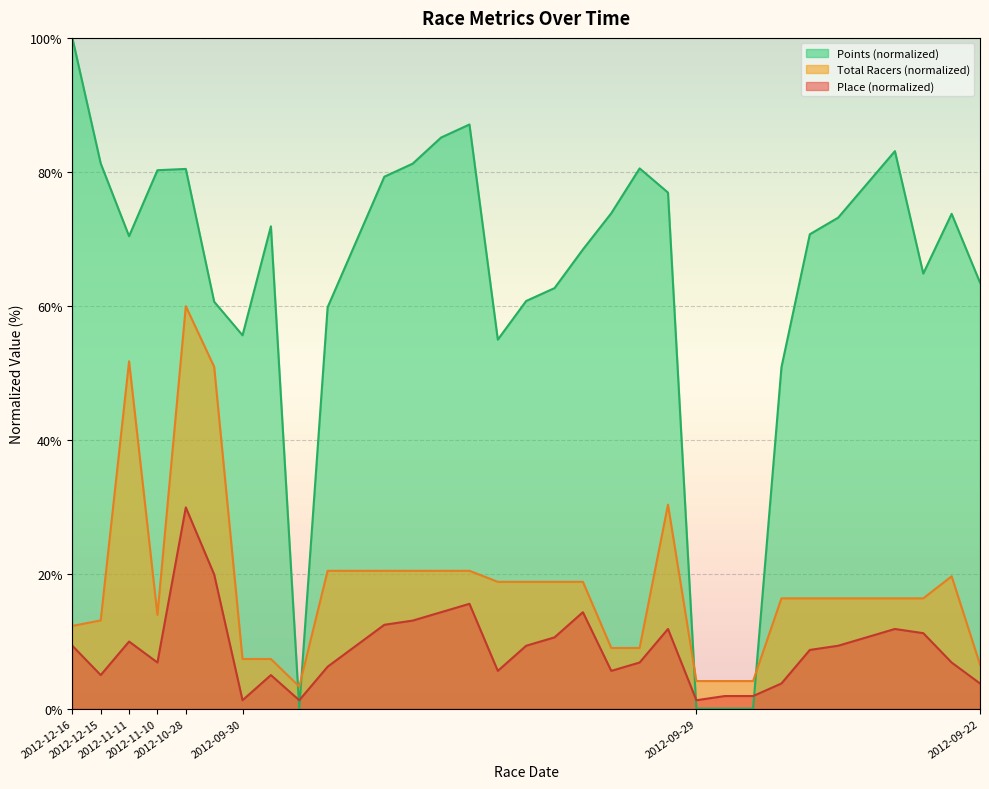

The value of Total Racers at 2012-09-30 is 6.3. True or false?

False